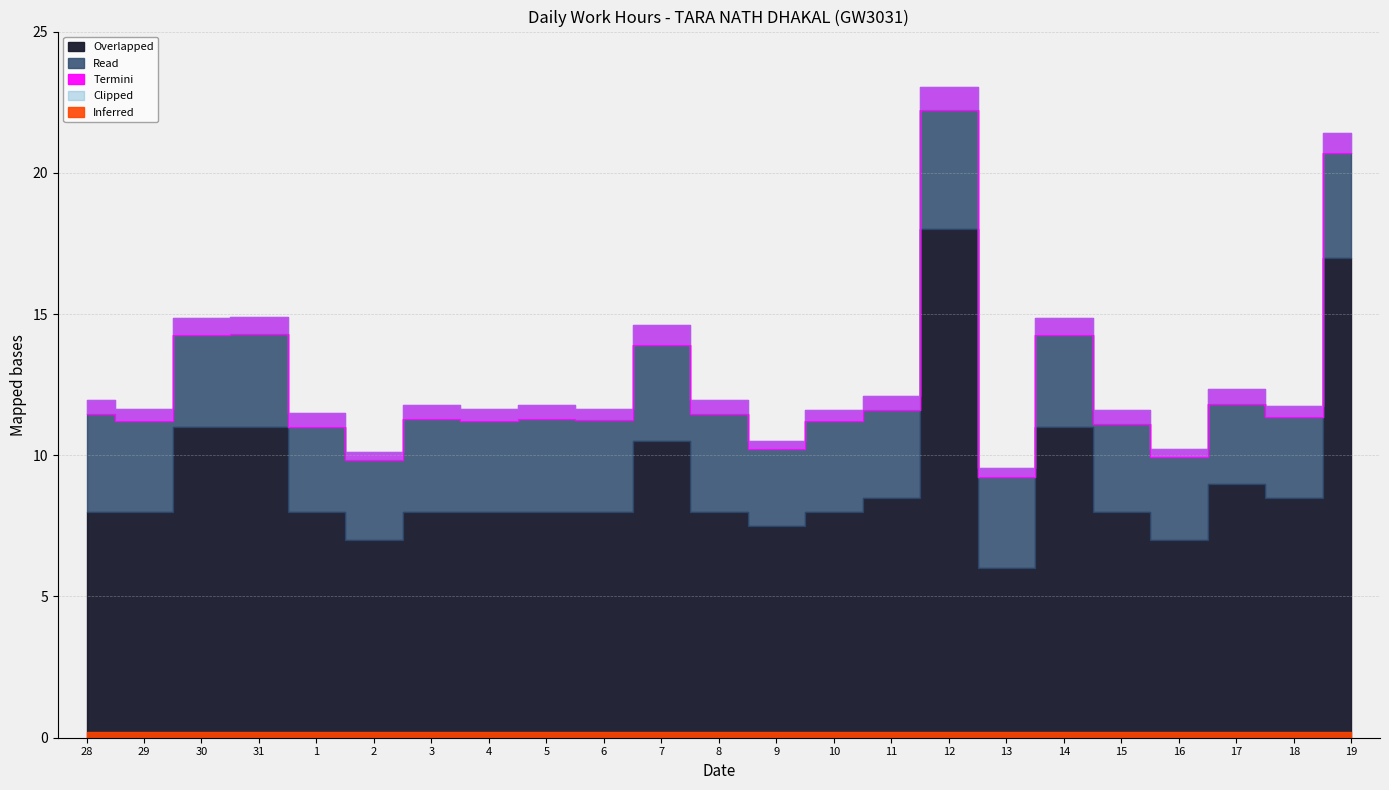

Where is Read nearest to the value 3?

1